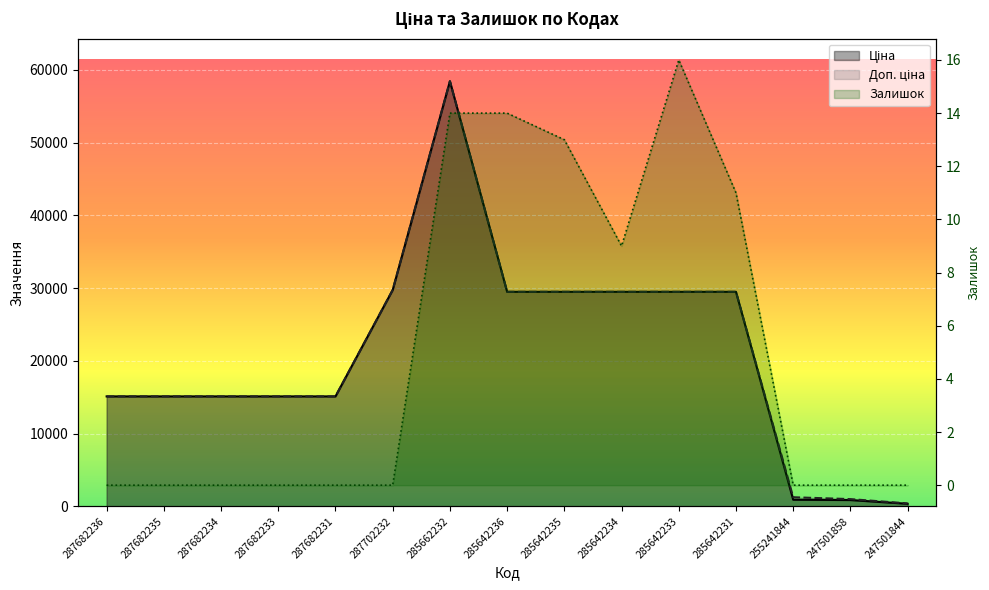

Rank the series at 285642236 from highest to lowest value.

Ціна, Доп. ціна, Залишок